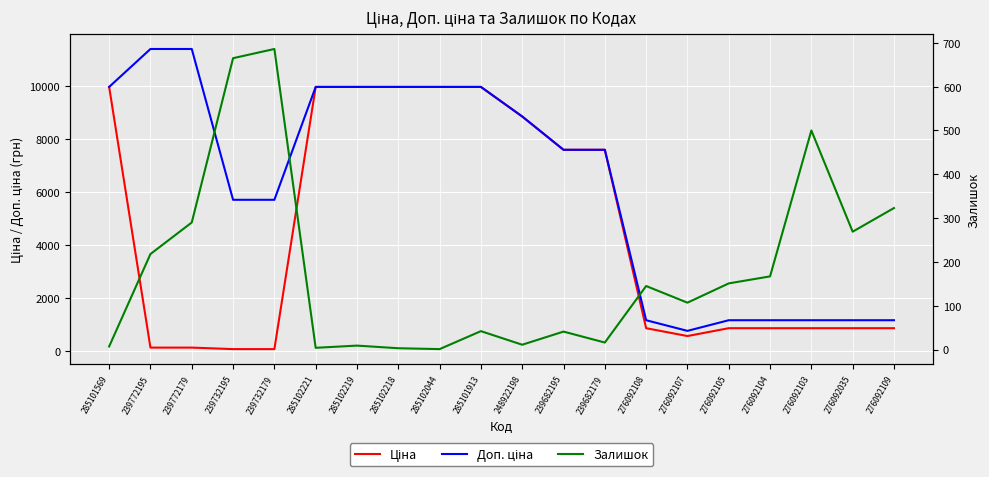

How many values in the Залишок series are below 145?

10